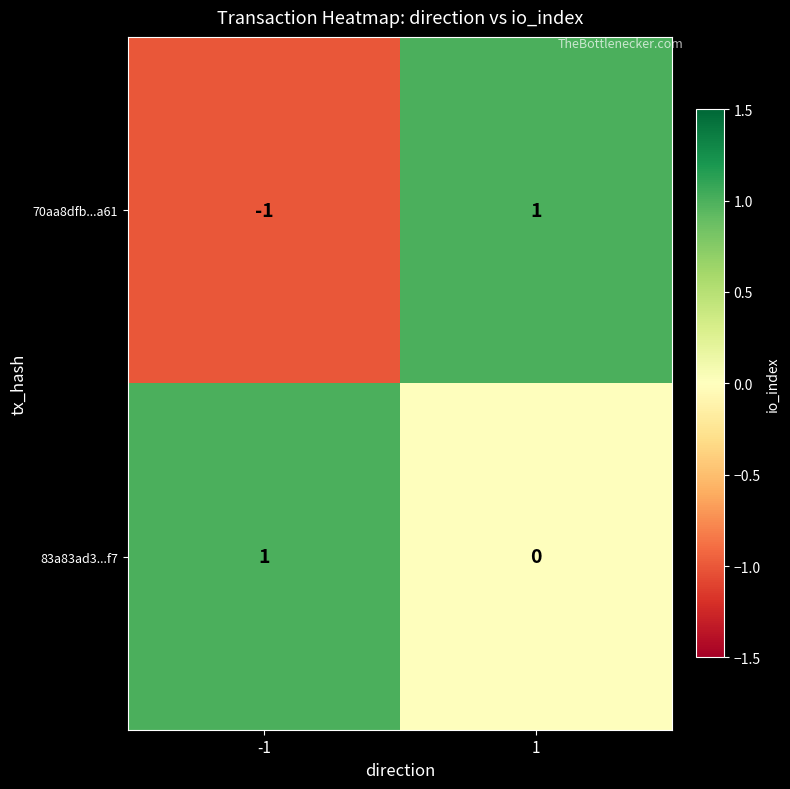

How many categories are shown in the chart?

2